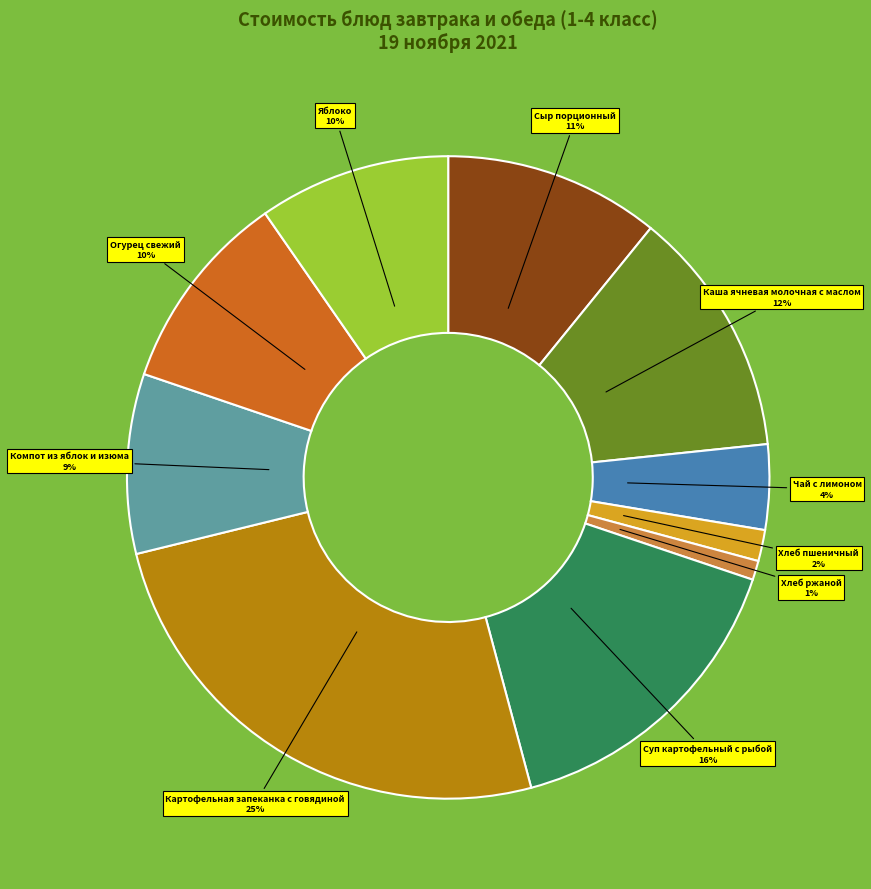

Is there a majority slice in this chart?

No